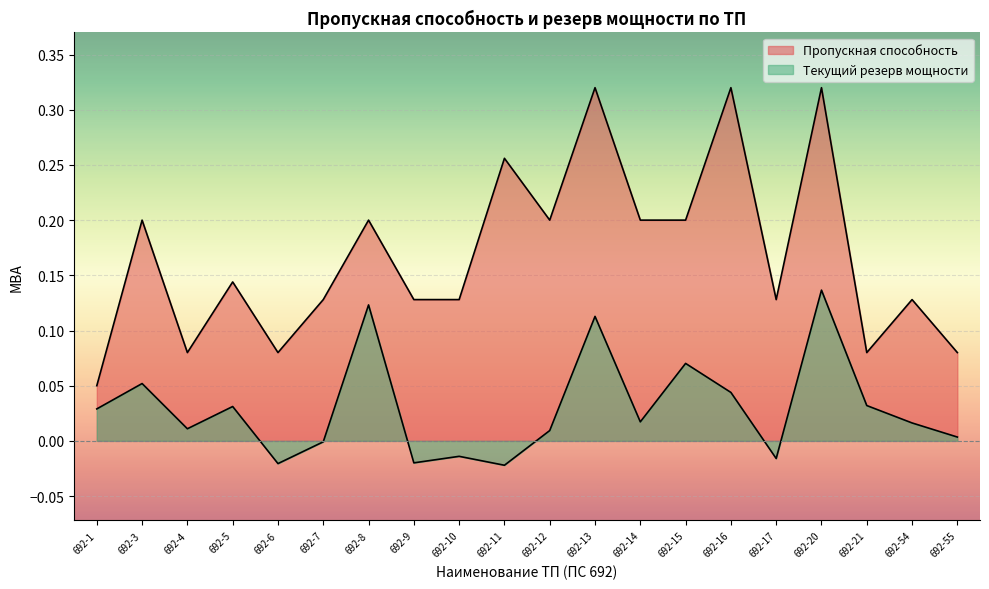

Which category has the highest value in the Пропускная способность series?

692-13